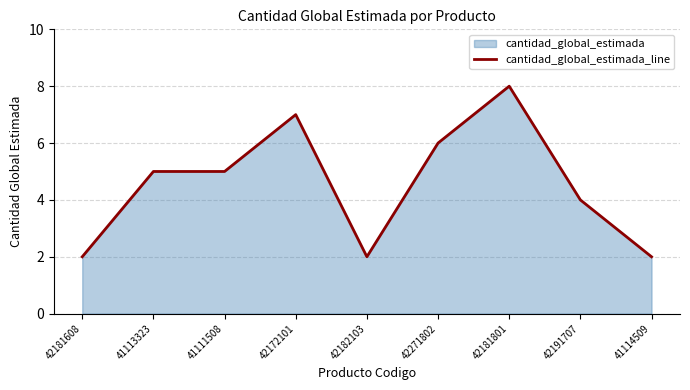

List the labels in order of value, smallest first.

42181608, 42182103, 41114509, 42191707, 41113323, 41111508, 42271802, 42172101, 42181801